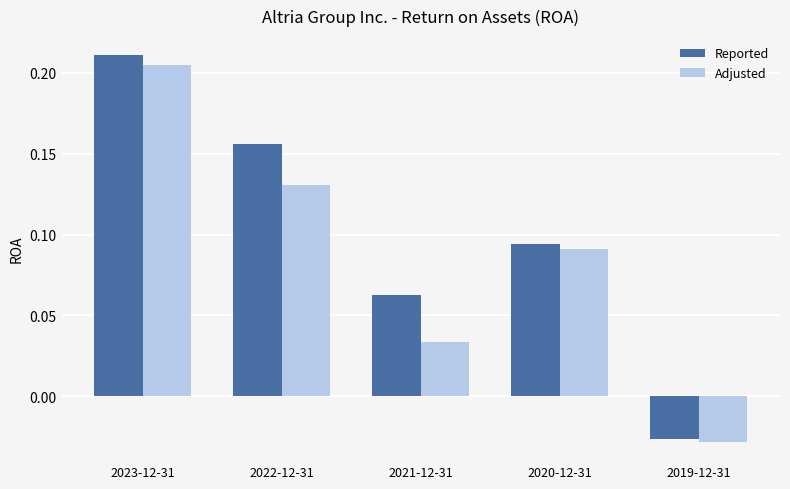

At how many categories does at least one series exceed 0?

4